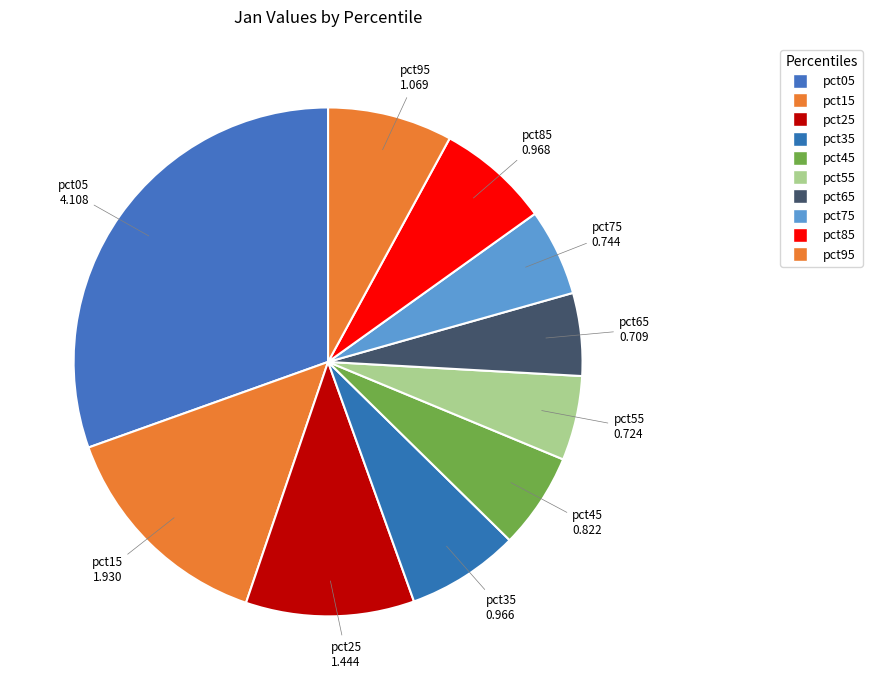

How many slices are in this pie chart?

10